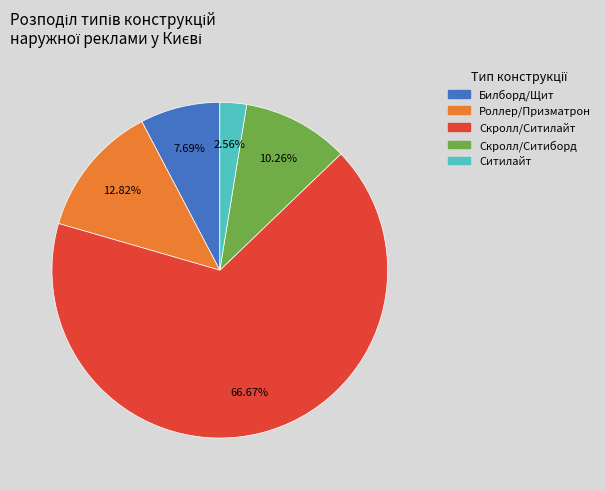

To the nearest percent, what percentage of the pie is Роллер/Призматрон?

13%